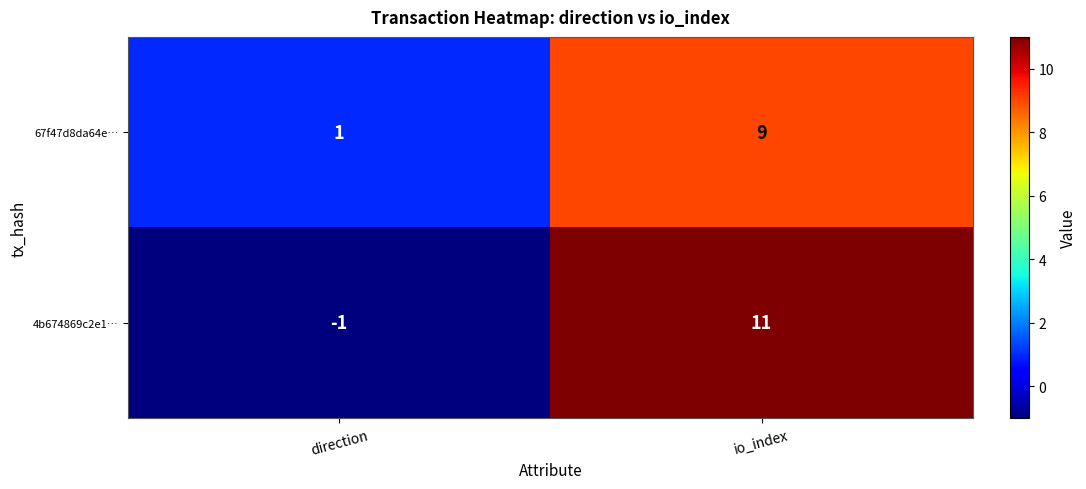

Count the number of categories in the chart.

2